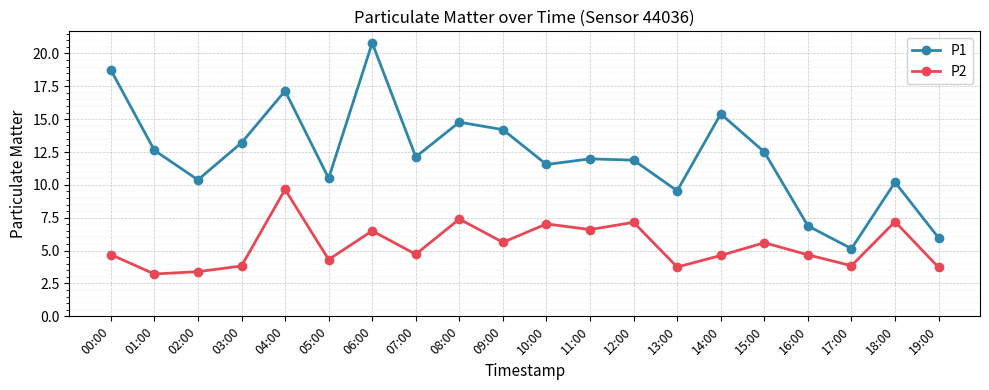

True or false: P1 and P2 cross at least once.

False